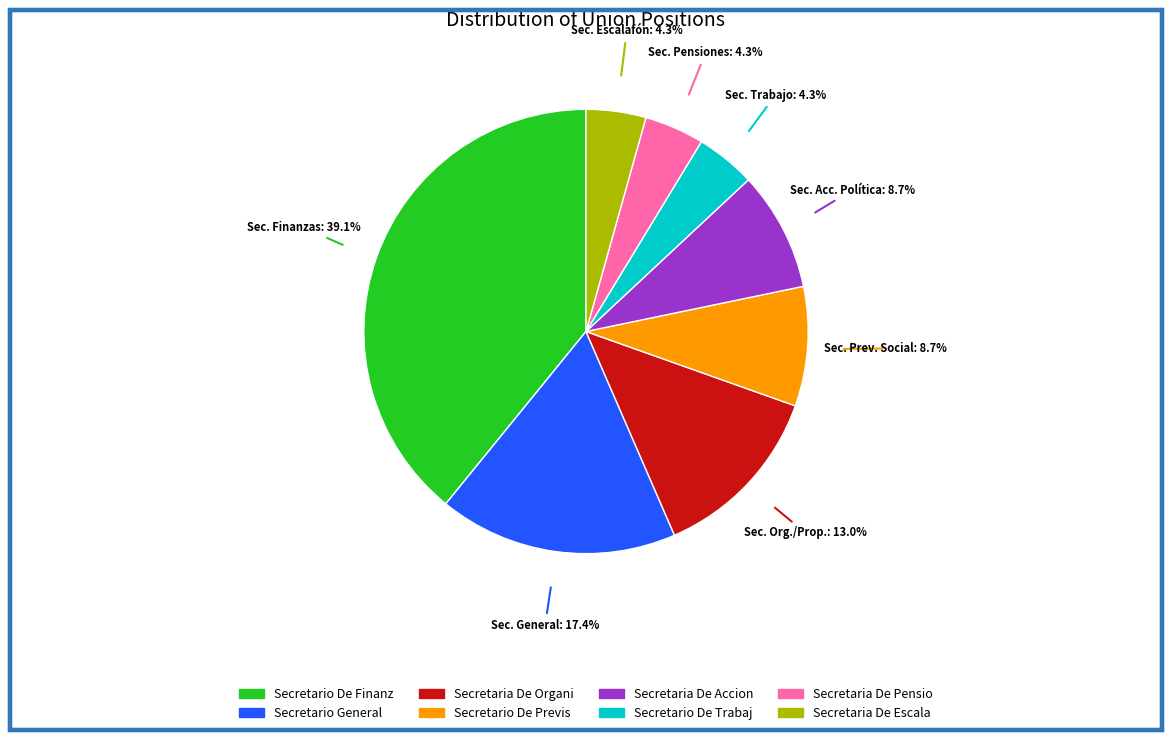

Does any single category account for the majority?

No